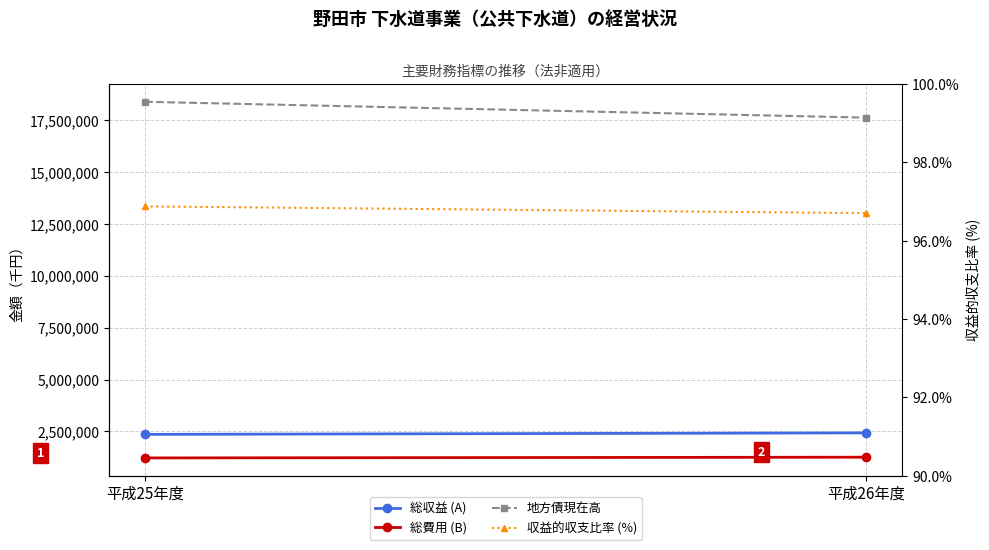

What is the difference between the highest and lowest values at 平成25年度?

18397702.1